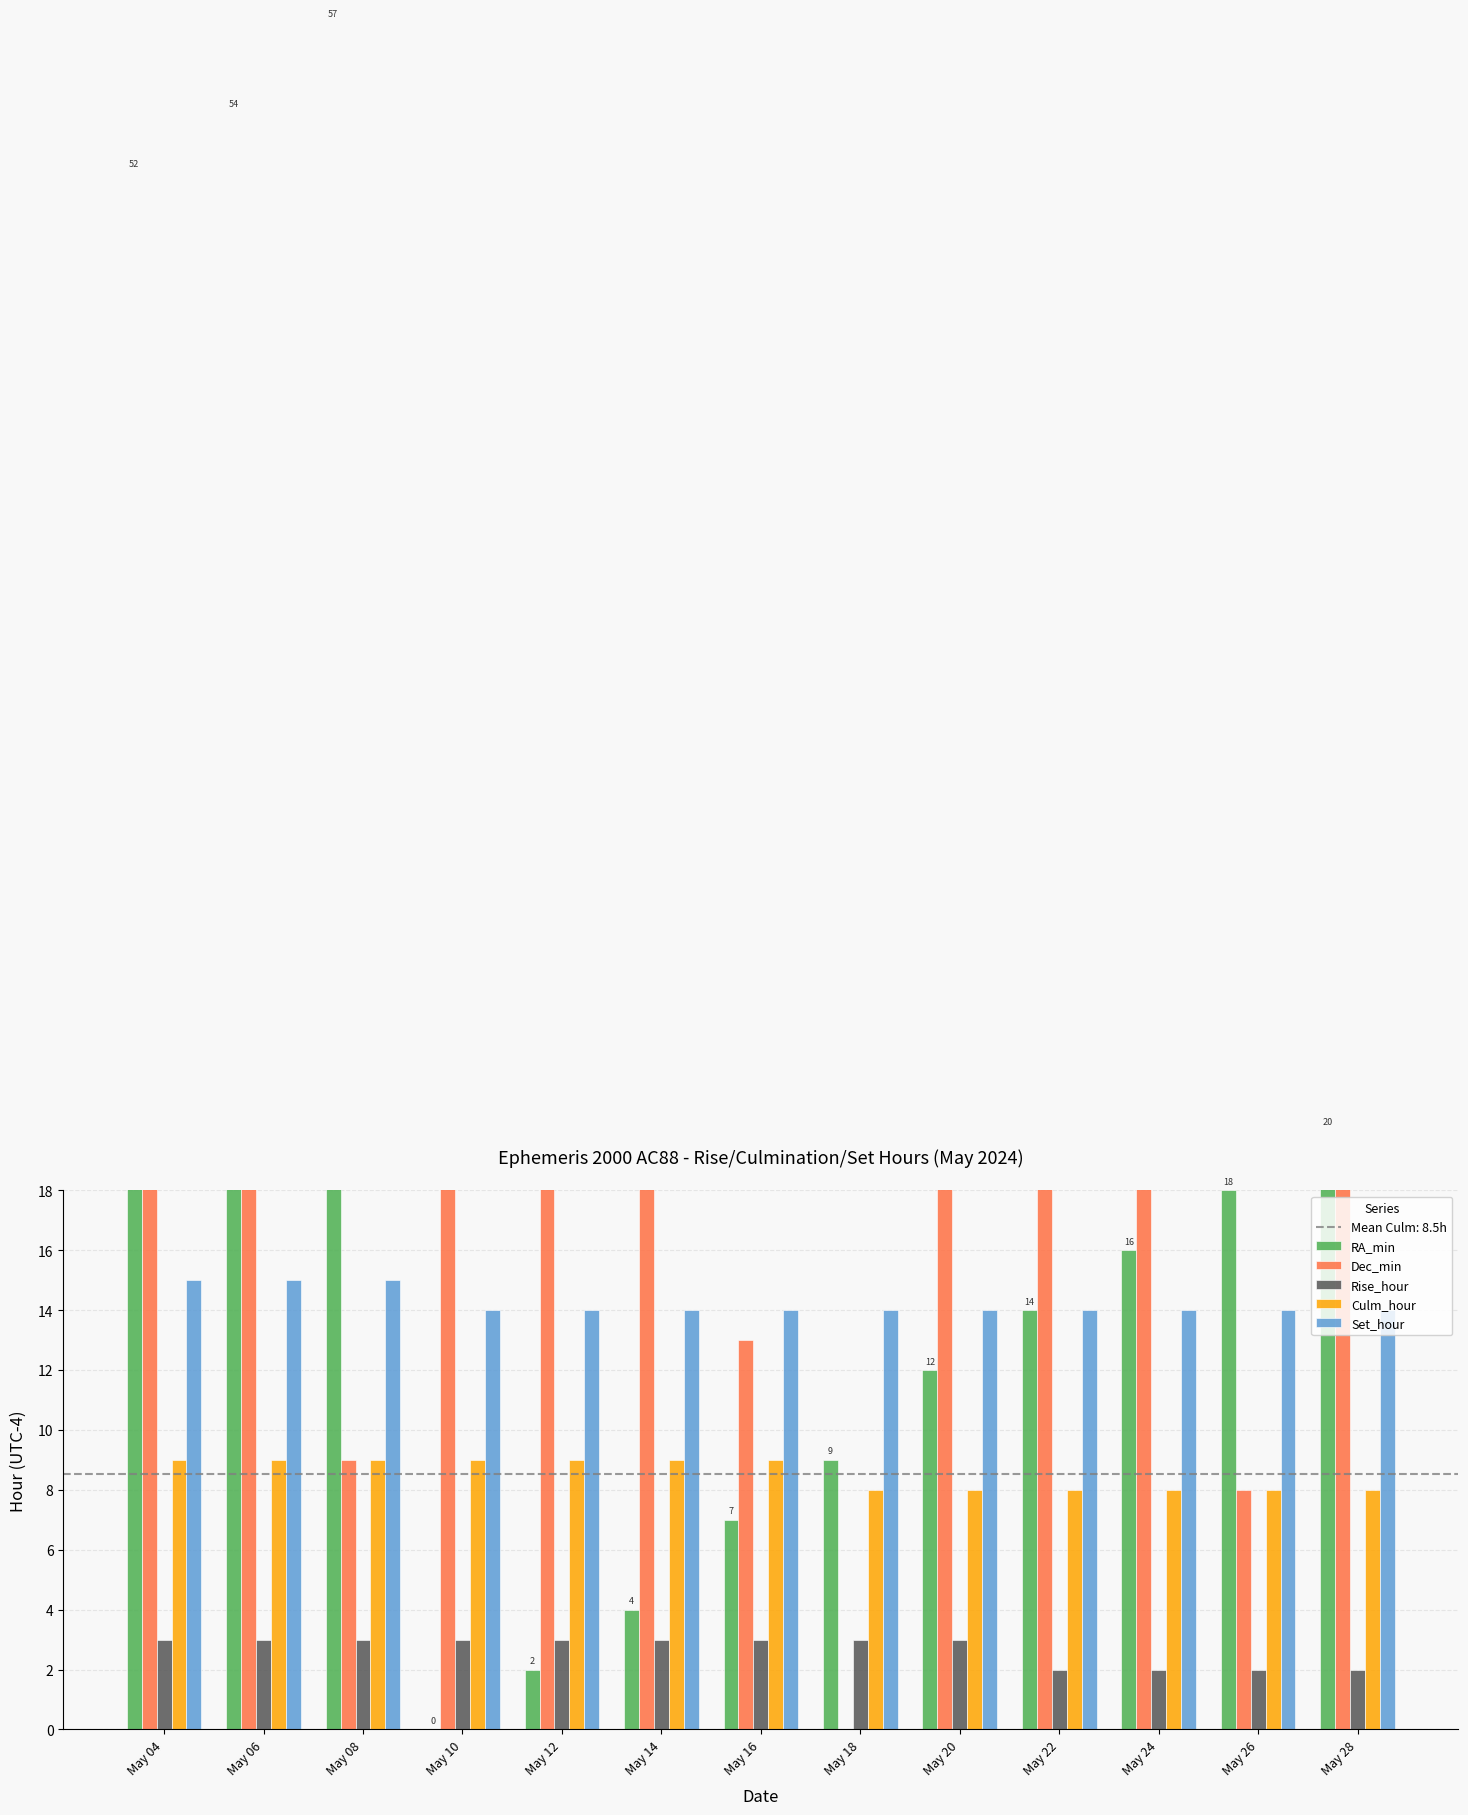

How many data points in Dec_min are less than 27?

6